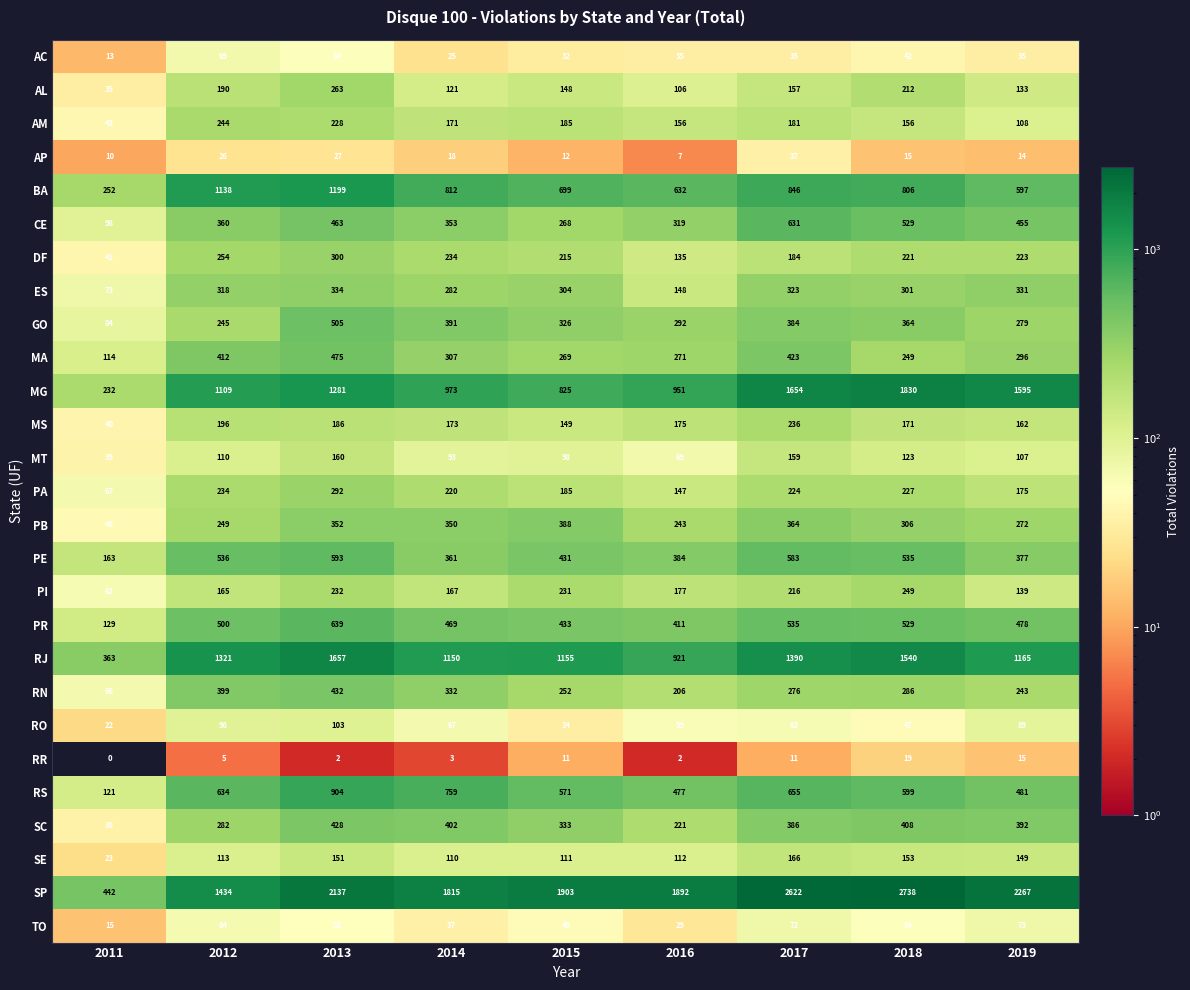

The RO series shows 23 at 2013. True or false?

False